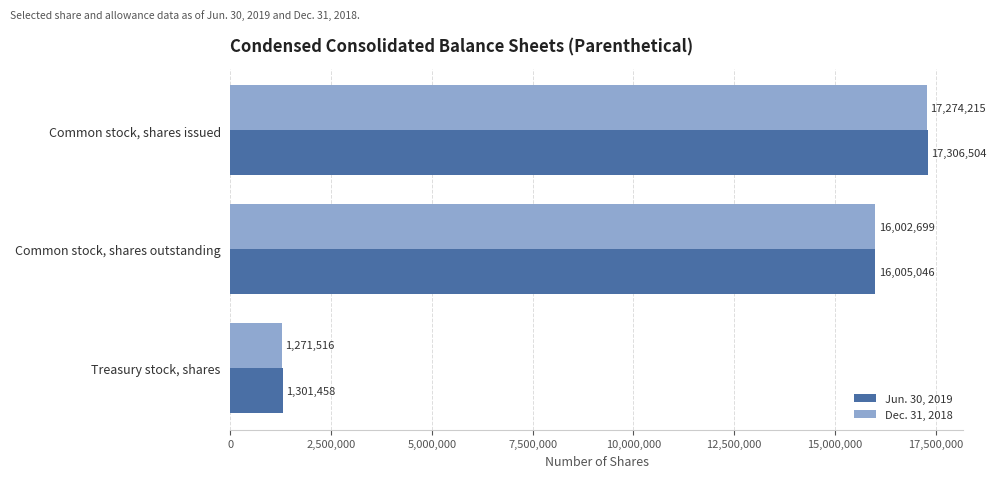

Where is Dec. 31, 2018 nearest to the value 9272865?

Common stock, shares outstanding